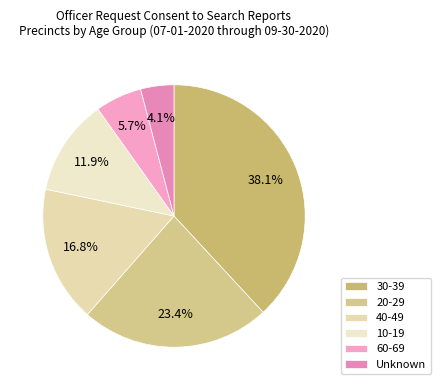

To the nearest percent, what is the difference between the largest and smallest slice percentages?

34%